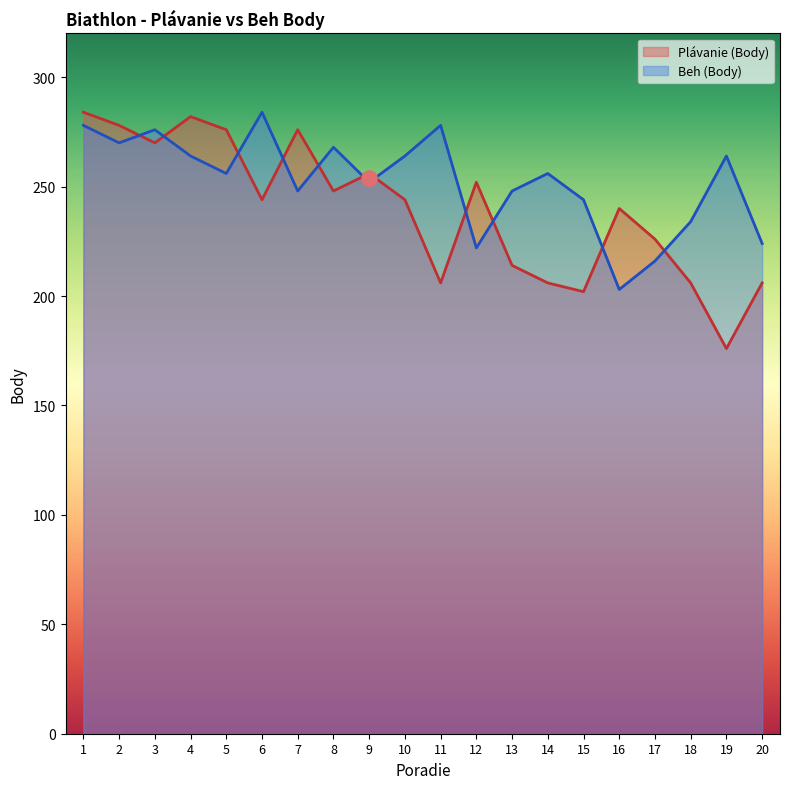

Which series contains the highest Y value?

Plávanie (Body)